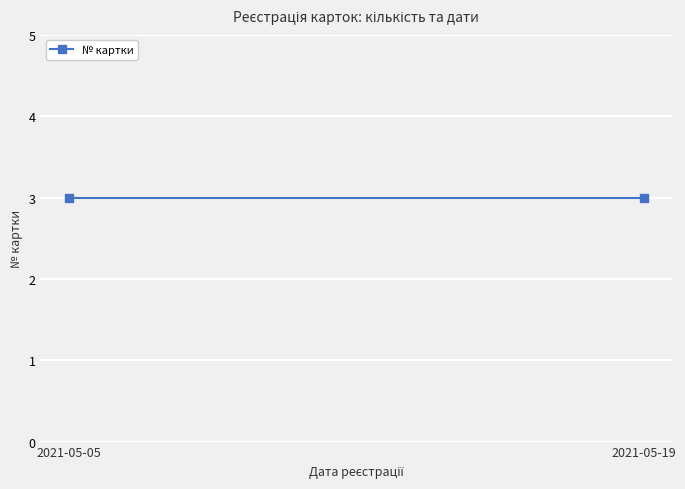

What is the value of the 3rd point from the left?

3